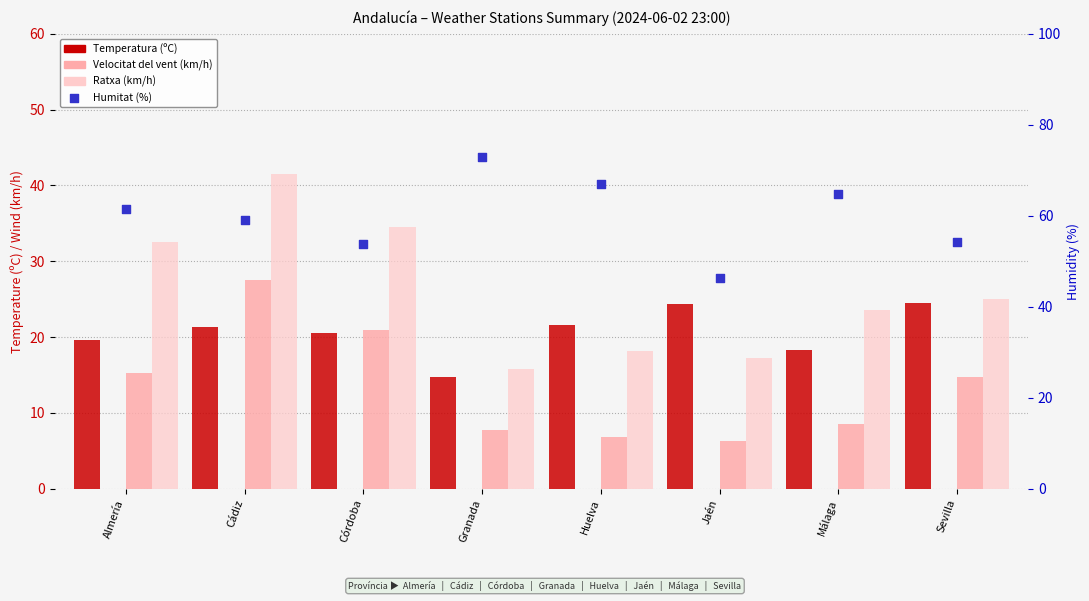

Is the value of Ratxa (km/h) at Sevilla greater than the value of Humitat (%) at Córdoba?

No